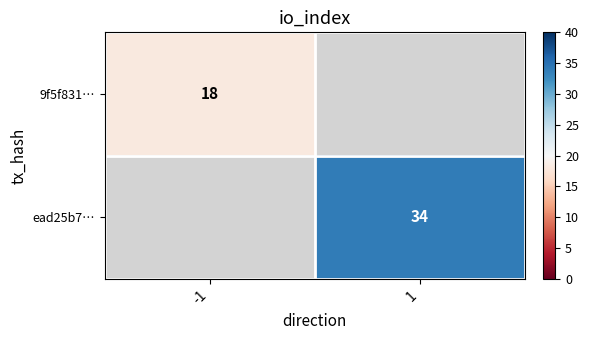

True or false: 9f5f831… has a value of 18 at -1.

True